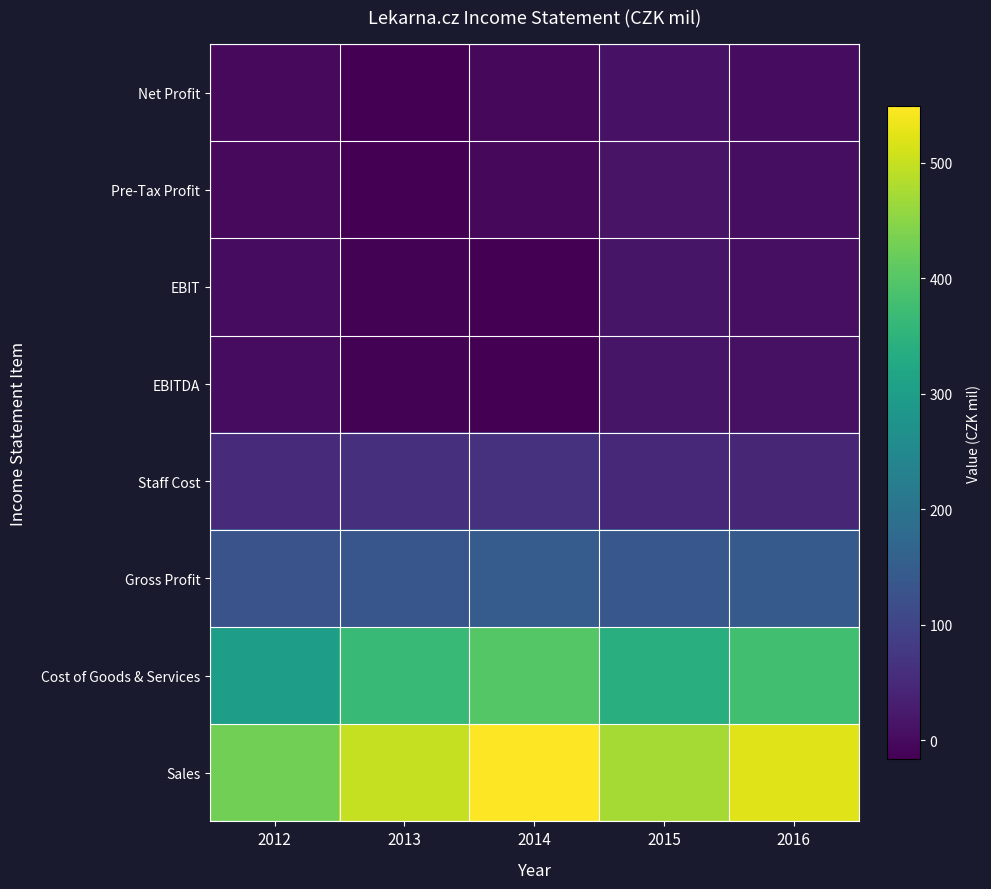

Reading left to right, what are all the values shown in this chart?

Sales: 2012=428.4	2013=499.3	2014=549.0	2015=473.8	2016=521.9
Cost of Goods & Services: 2012=299.6	2013=364.3	2014=400.9	2015=337.0	2016=377.3
Gross Profit: 2012=128.8	2013=134.9	2014=148.1	2015=136.8	2016=144.6
Staff Cost: 2012=52.0	2013=59.8	2014=64.1	2015=45.3	2016=44.6
EBITDA: 2012=3.0	2013=-12.3	2014=-15.4	2015=15.4	2016=8.5
EBIT: 2012=1.3	2013=-14.0	2014=-16.6	2015=14.6	2016=7.1
Pre-Tax Profit: 2012=-1.9	2013=-15.4	2014=-4.7	2015=13.2	2016=4.8
Net Profit: 2012=-2.0	2013=-15.4	2014=-5.1	2015=10.5	2016=3.2